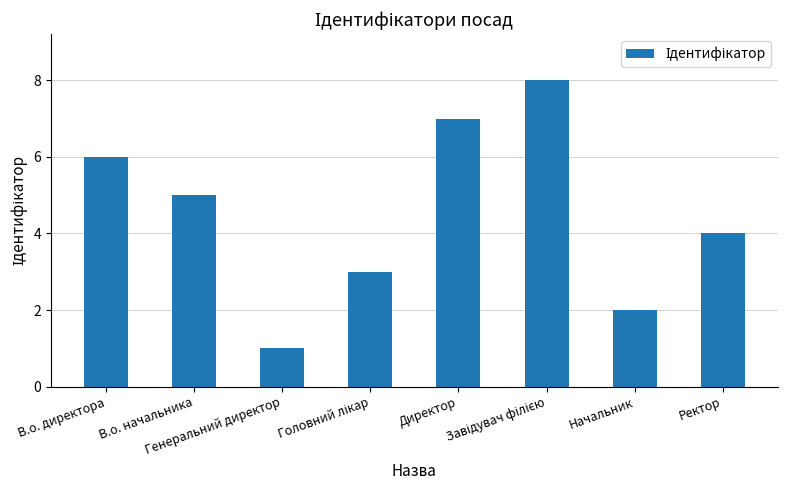

What is the sum of all values?

36